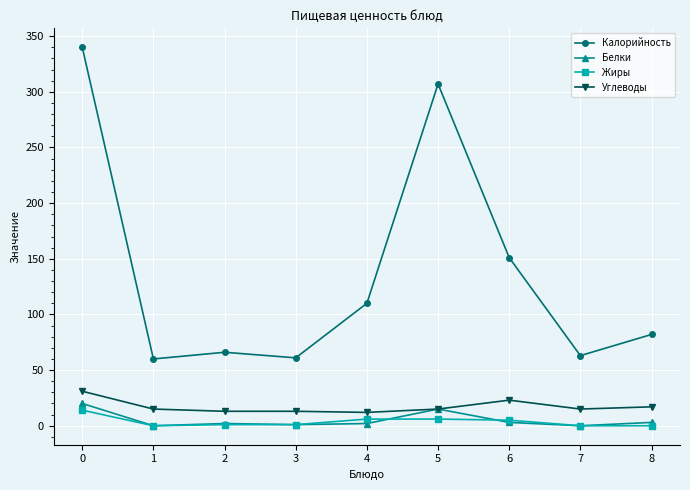

True or false: Белки and Калорийность cross at least once.

False